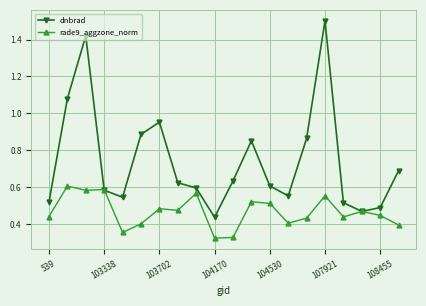

List the series in order of their peak value, highest first.

dnbrad, rade9_aggzone_norm